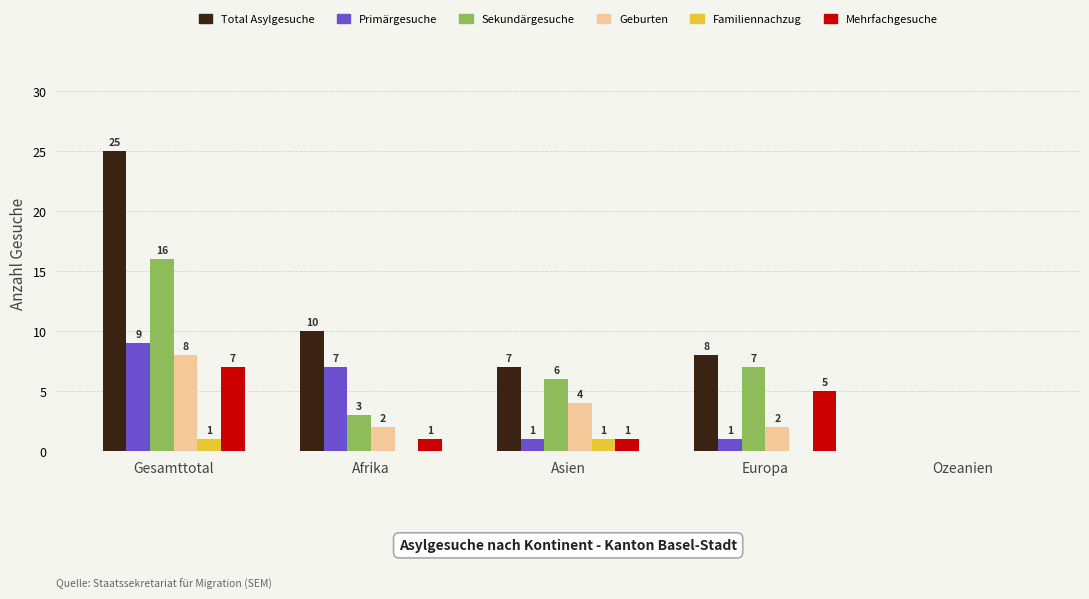

Which category has the highest value across all series?

Gesamttotal